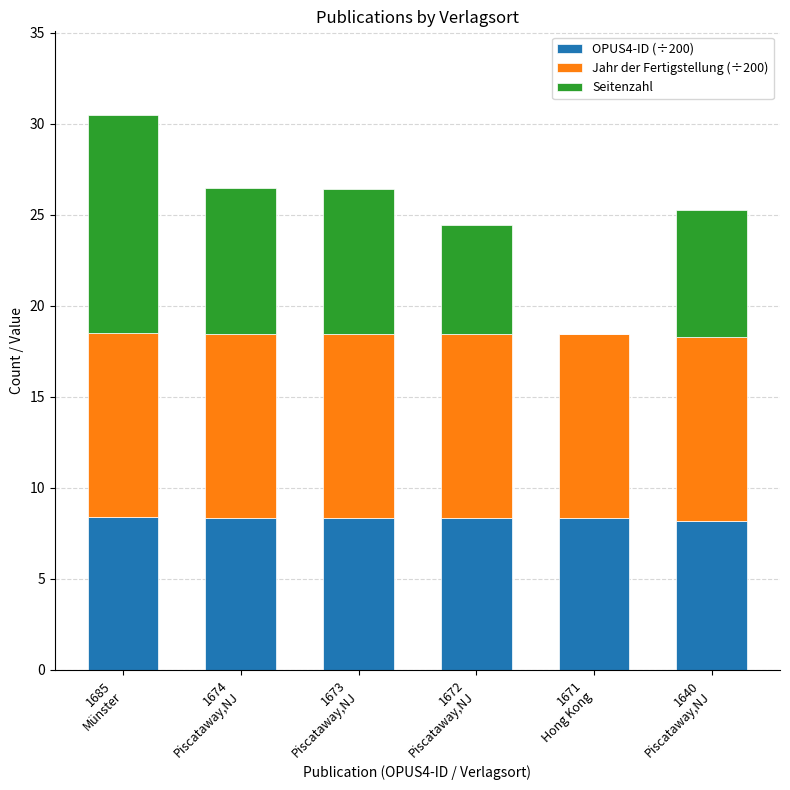

What is the highest value of the OPUS4-ID (÷200) series?

8.4